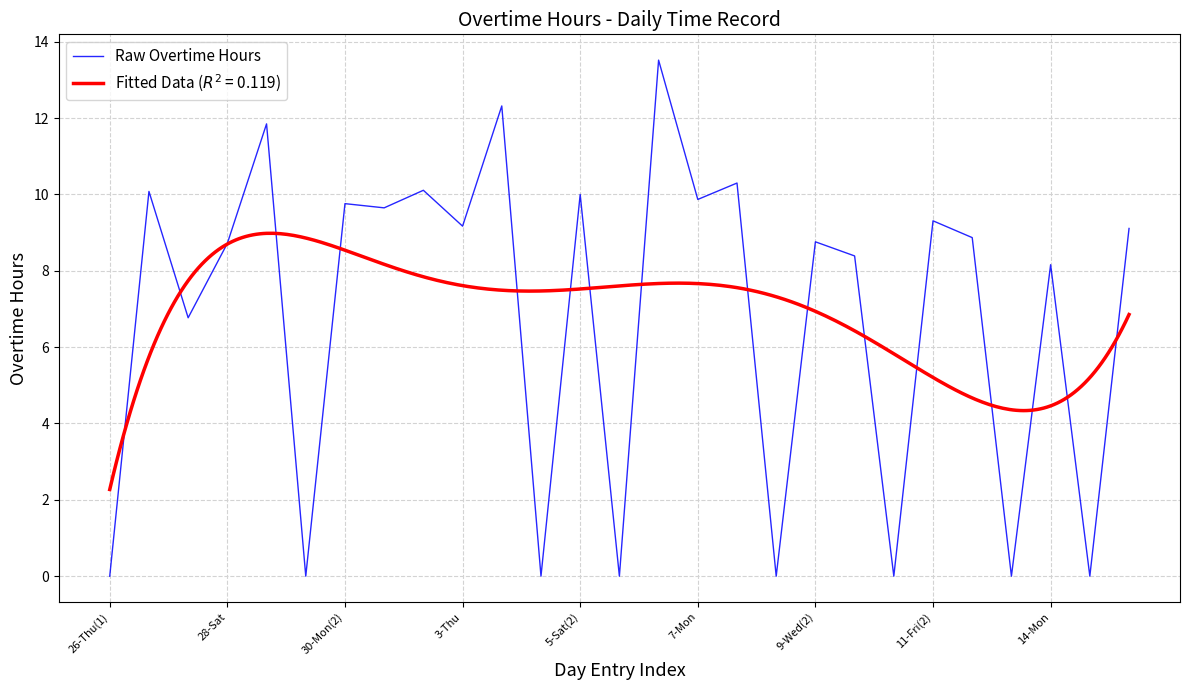

What is the difference between the maximum and minimum values?

13.5